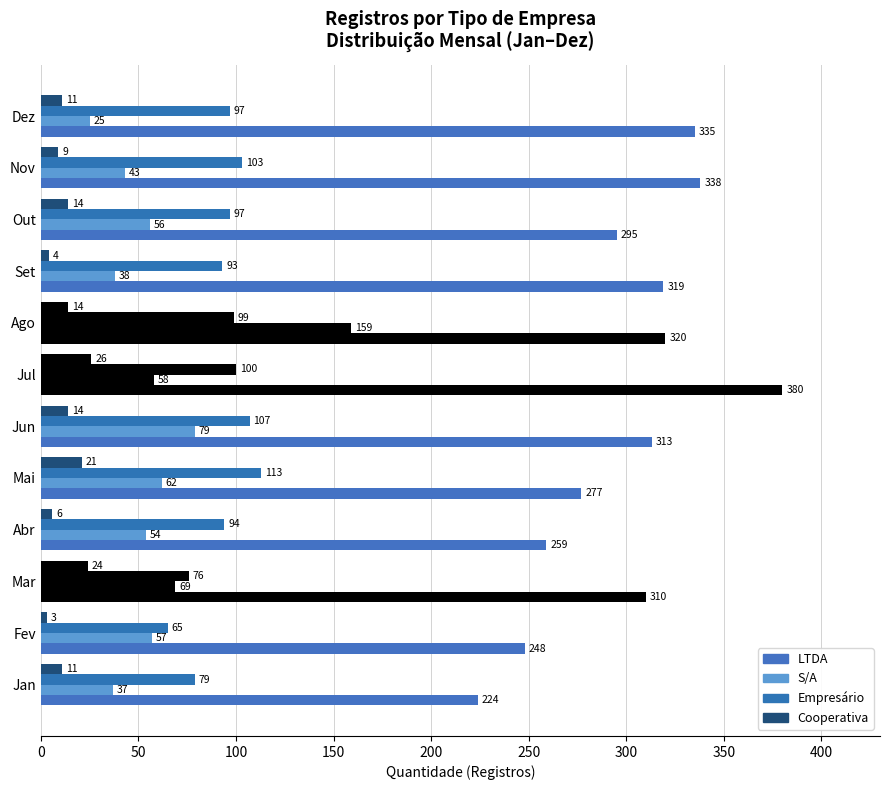

How many categories are shown in the chart?

12